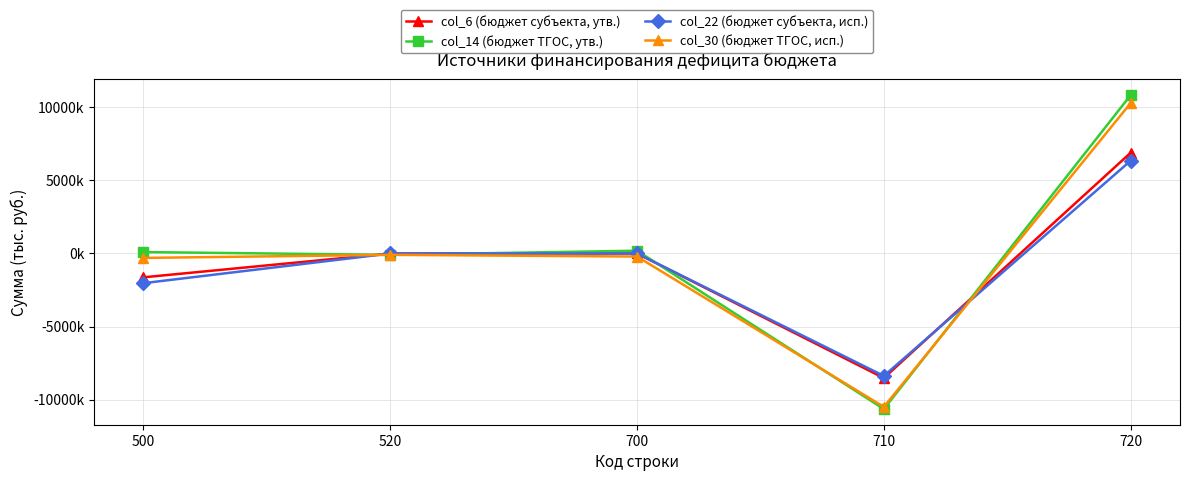

Does the chart have visible grid lines?

Yes